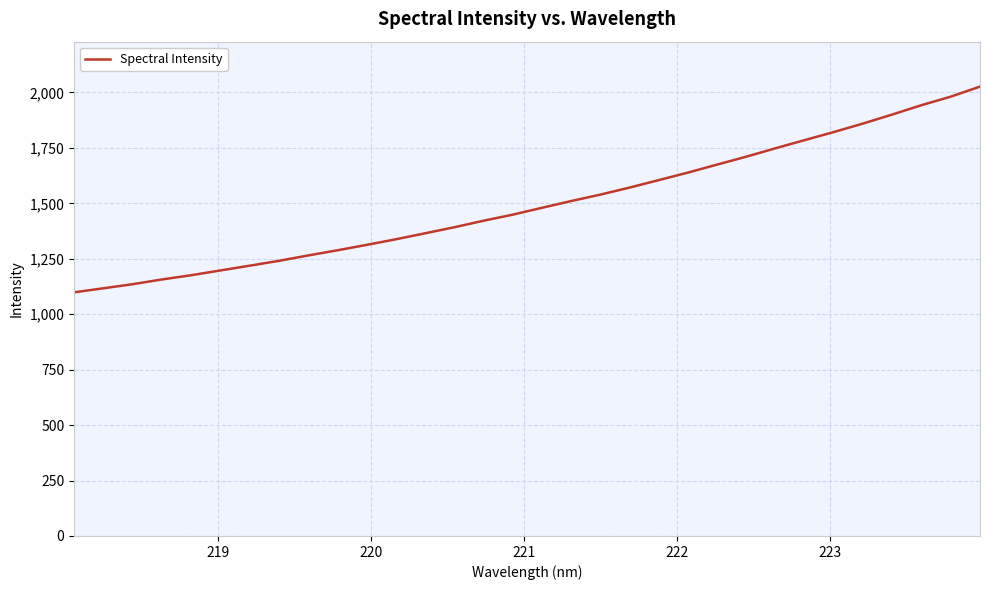

What is the maximum value shown in the chart?

2026.5